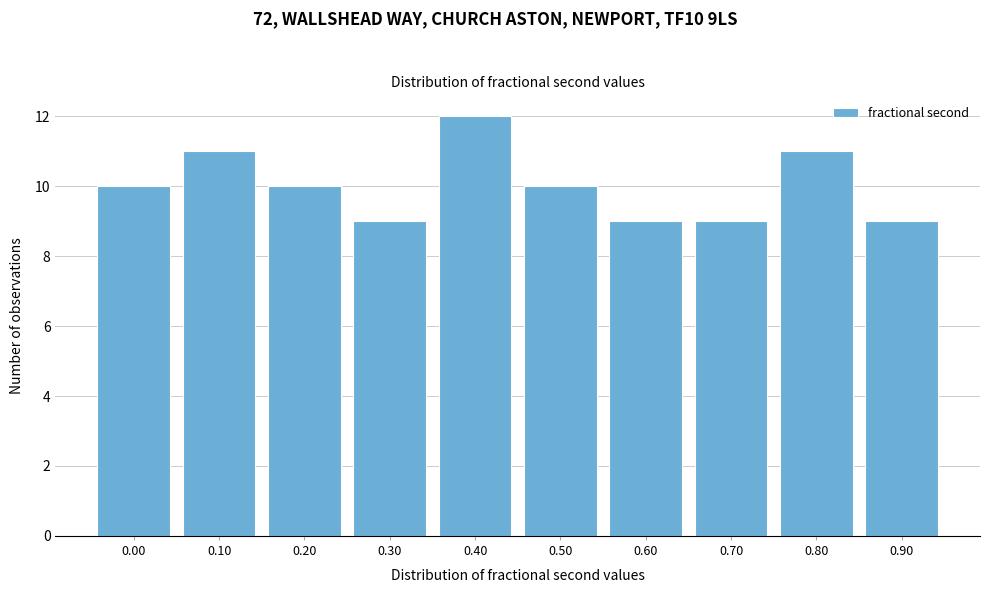

Reading right to left, extract all data points from this chart.

9	11	9	9	10	12	9	10	11	10